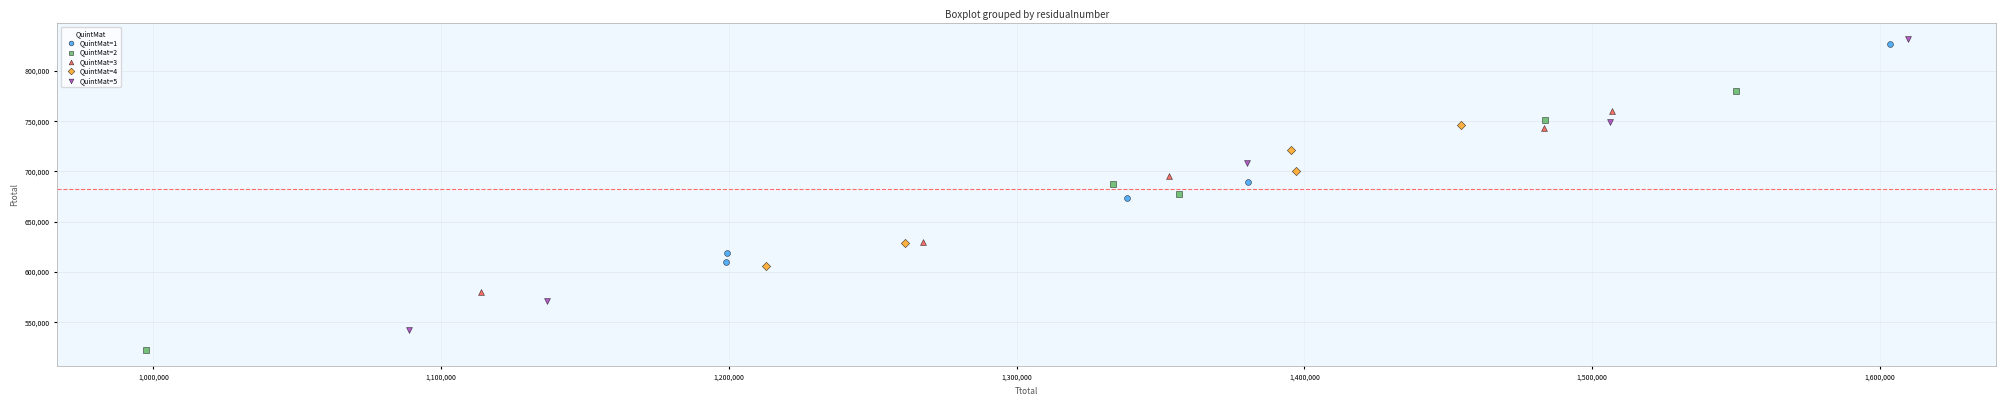

Which series has the widest spread of Y values?

QuintMat=5